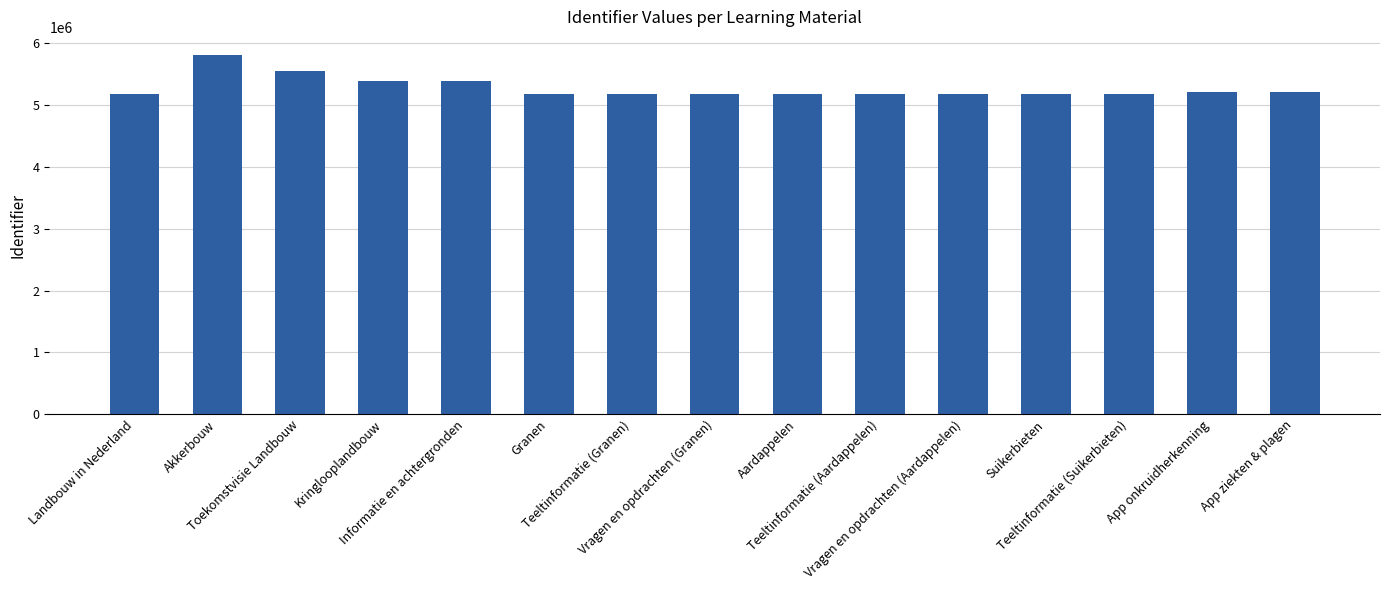

What is the minimum value shown in the chart?

5178360